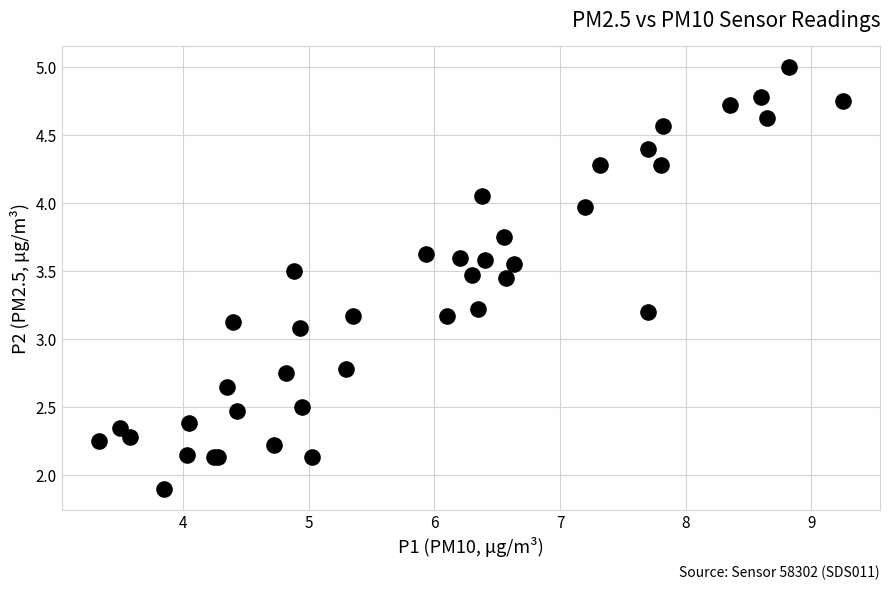

What Y value in the scatter plot is closest to 3?

3.1